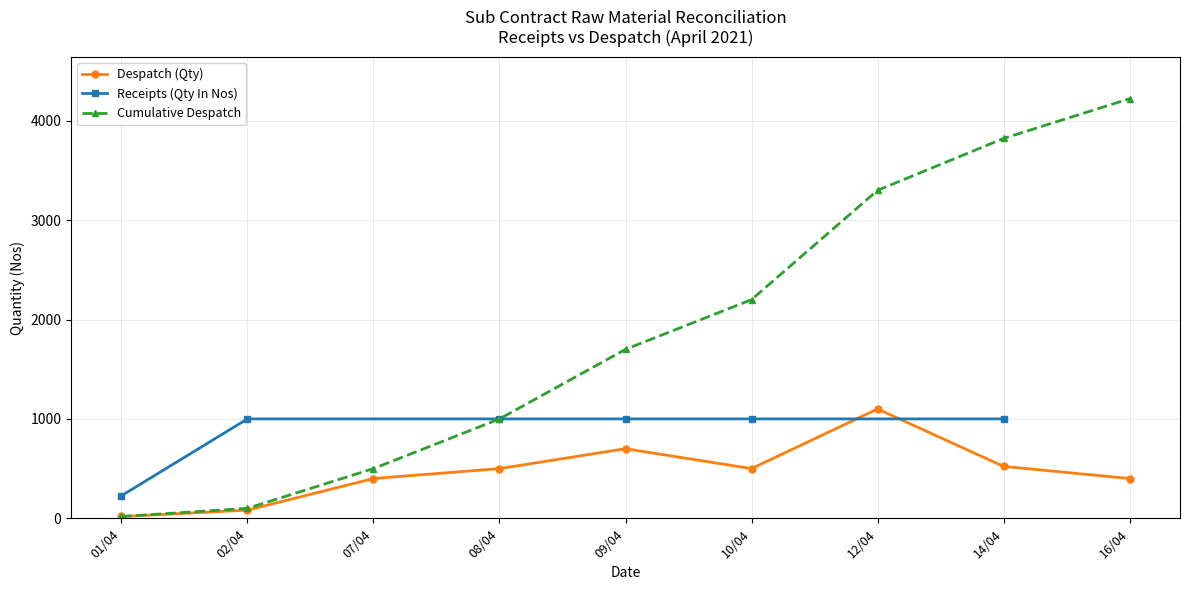

What is the value of the Receipts (Qty In Nos) point at the 6th from the left?

1000